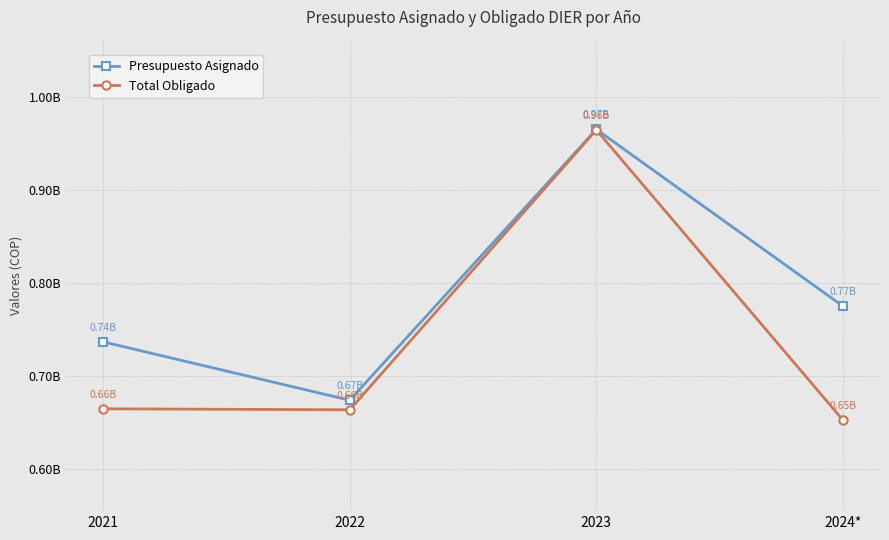

What is the sum of all Presupuesto Asignado values?

3149898463